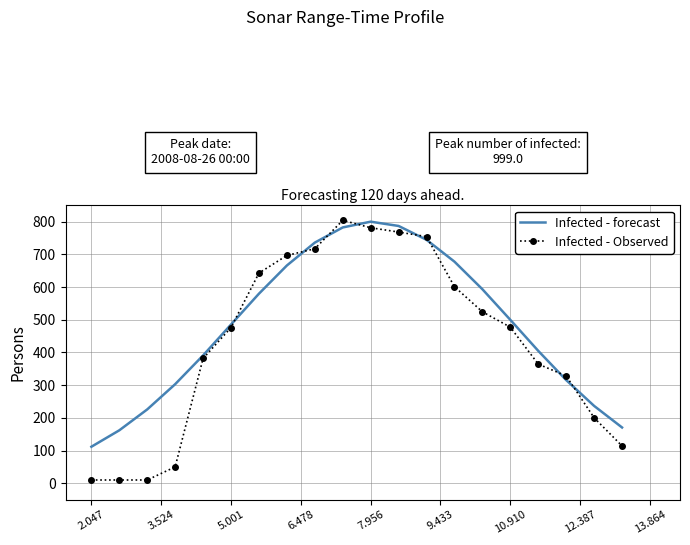

What is the maximum value for Infected - forecast?

799.9